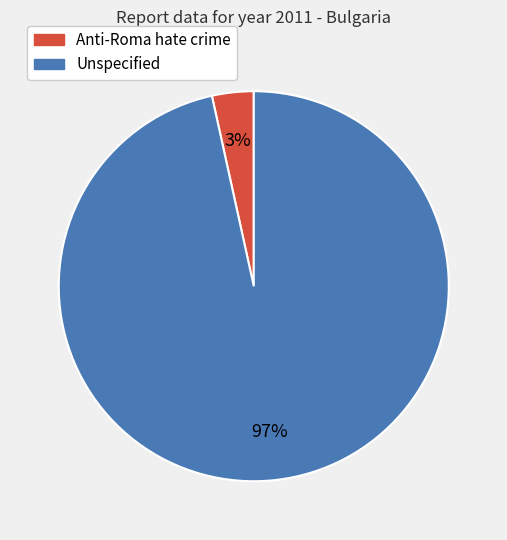

Between Anti-Roma hate crime and Unspecified, which is larger?

Unspecified